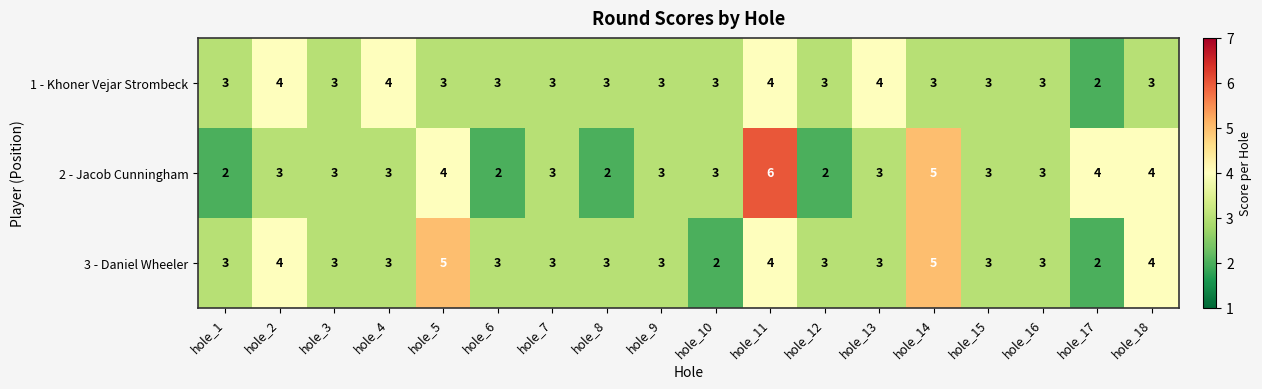

At how many categories does at least one series exceed 2?

18